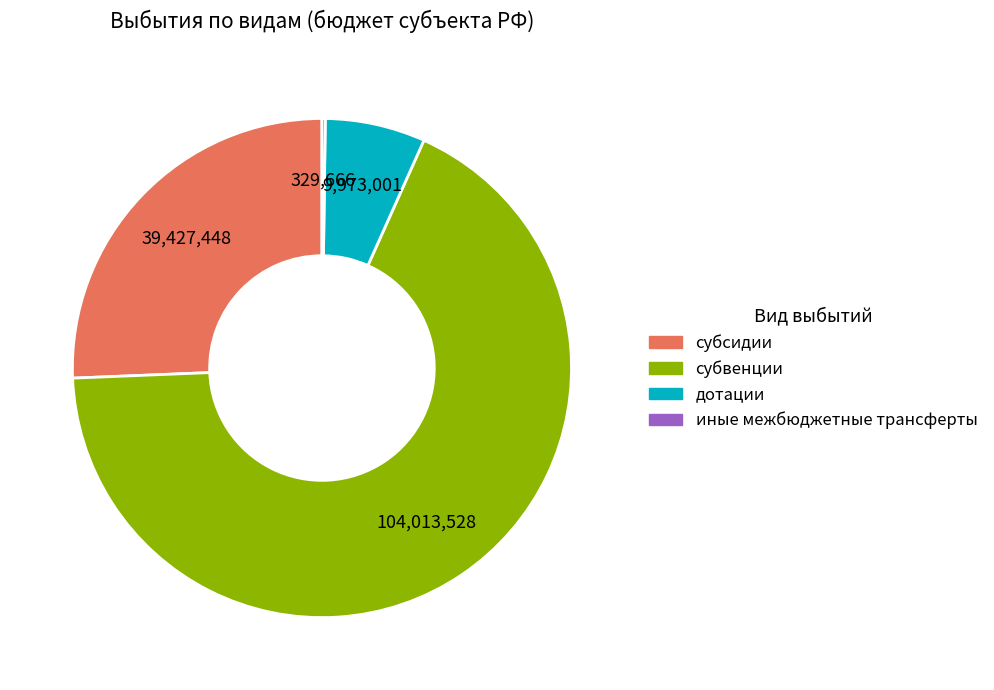

True or false: субвенции accounts for 68% of the total.

True